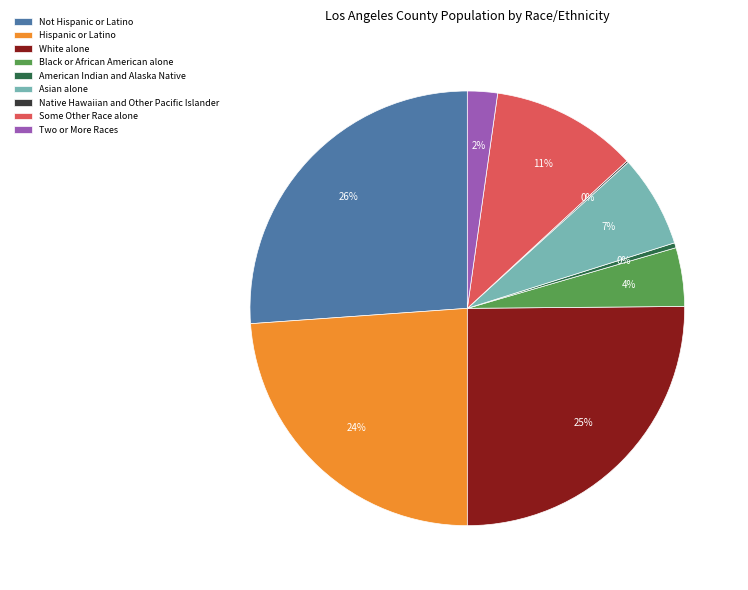

What percentage is the Asian alone slice, to the nearest percent?

7%